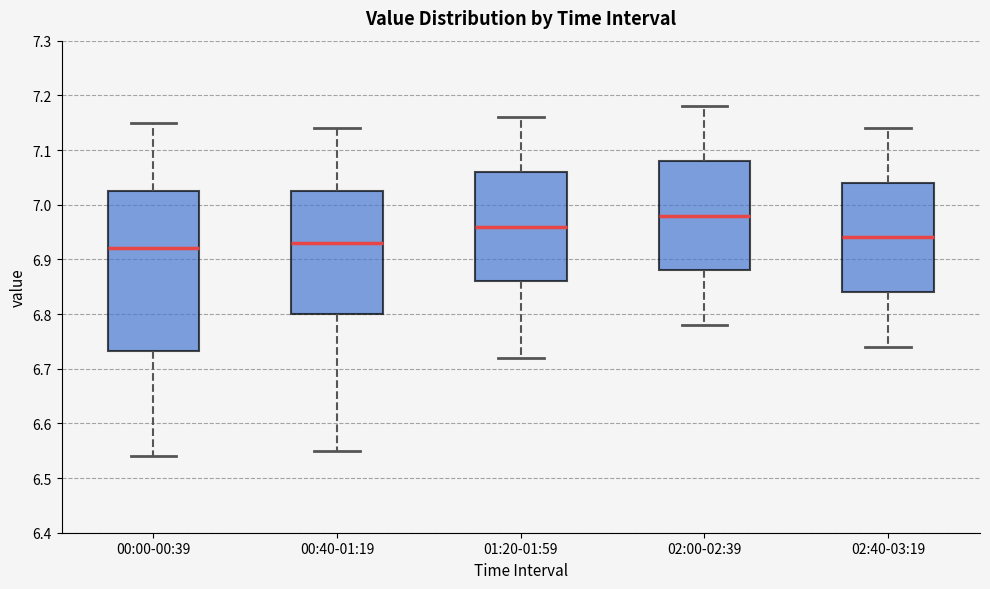

Reading left to right, transcribe this box plot: for each box, give where its median line is, the range the box spans, and where its two whiskers end, as read against the y-axis. The values are not printed on the chart, so give them approximately, as read against the axis.

00:00-00:39: median 6.92, box 6.73 to 7.03, whiskers 6.54 to 7.15
00:40-01:19: median 6.93, box 6.80 to 7.03, whiskers 6.55 to 7.14
01:20-01:59: median 6.96, box 6.86 to 7.06, whiskers 6.72 to 7.16
02:00-02:39: median 6.98, box 6.88 to 7.08, whiskers 6.78 to 7.18
02:40-03:19: median 6.94, box 6.84 to 7.04, whiskers 6.74 to 7.14